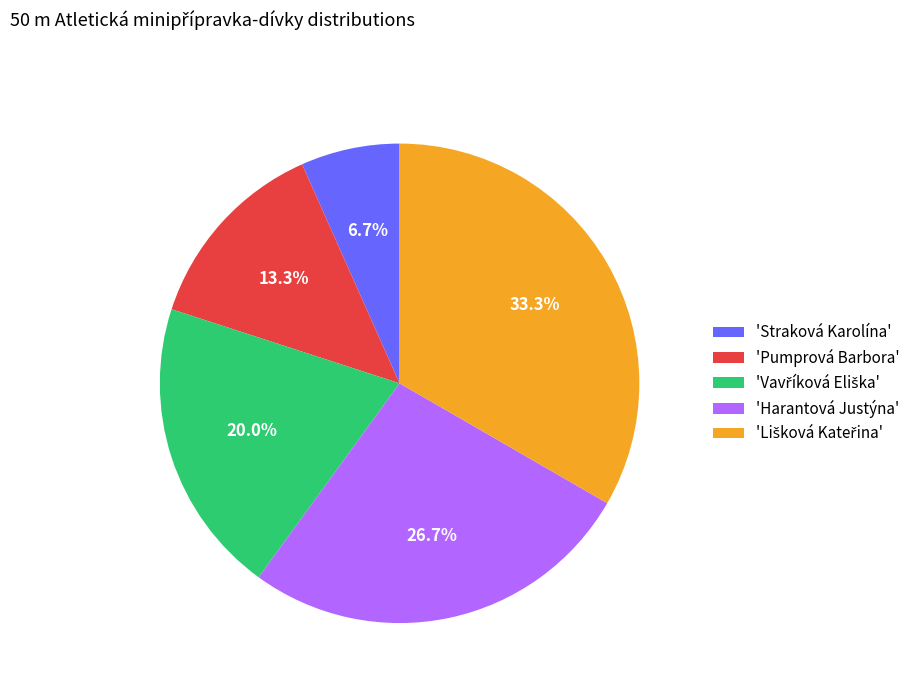

Is there any slice that represents more than half of the pie?

No